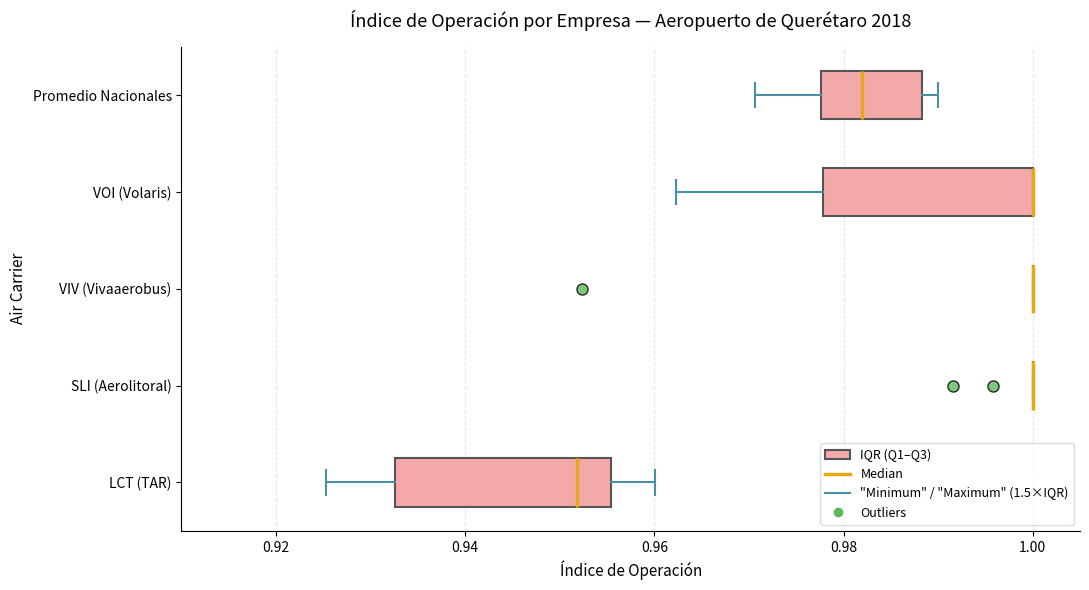

Reading bottom to top, transcribe this box plot: for each box, give where its median line is, the range the box spans, and where its two whiskers end, as read against the x-axis. The values are not printed on the chart, so give them approximately, as read against the axis.

LCT (TAR): median 0.952, box 0.932 to 0.956, whiskers 0.926 to 0.960
SLI (Aerolitoral): box collapsed to a line at 1.000, whiskers 1.000 to 1.000
VIV (Vivaaerobus): box collapsed to a line at 1.000, whiskers 1.000 to 1.000
VOI (Volaris): median 1.000 (drawn on the box's right edge), box 0.978 to 1.000, whiskers 0.962 to 1.000
Promedio Nacionales: median 0.982, box 0.978 to 0.988, whiskers 0.970 to 0.990